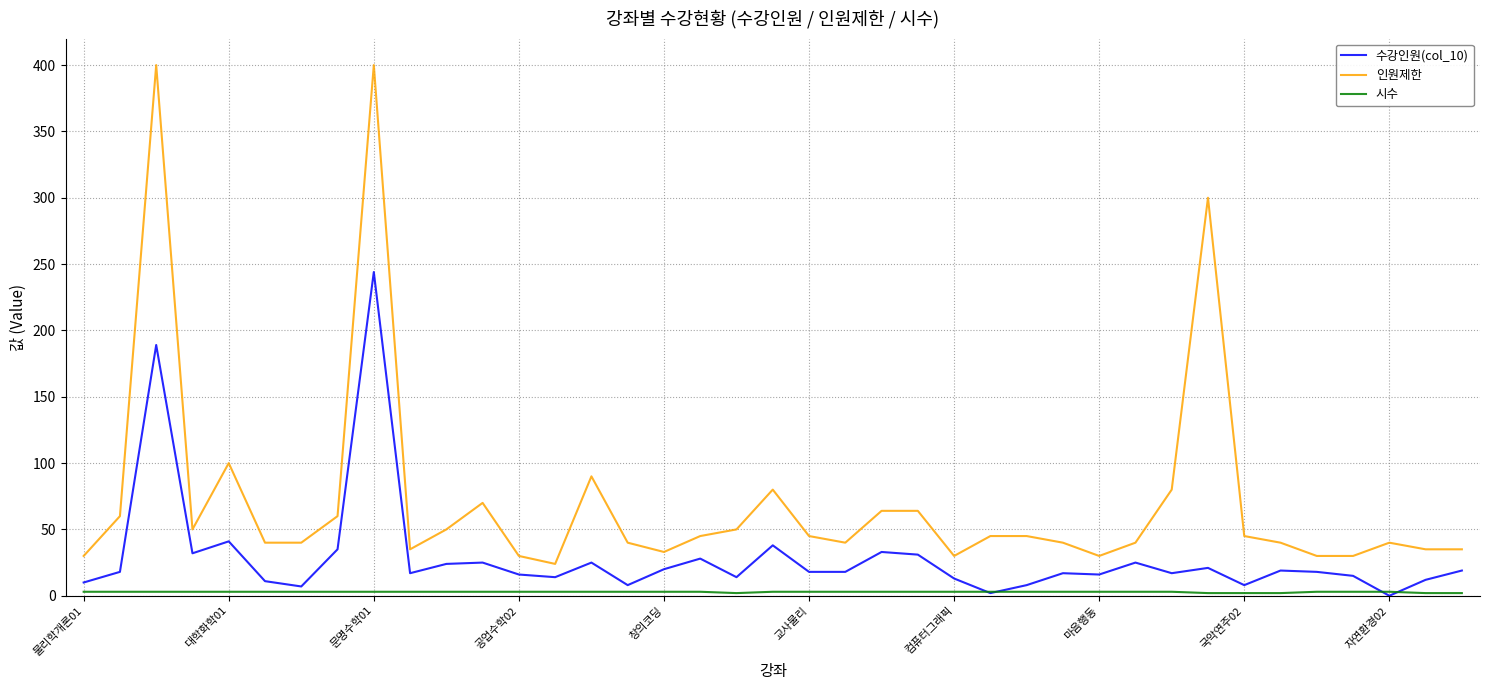

Which series has the largest total across all categories?

인원제한